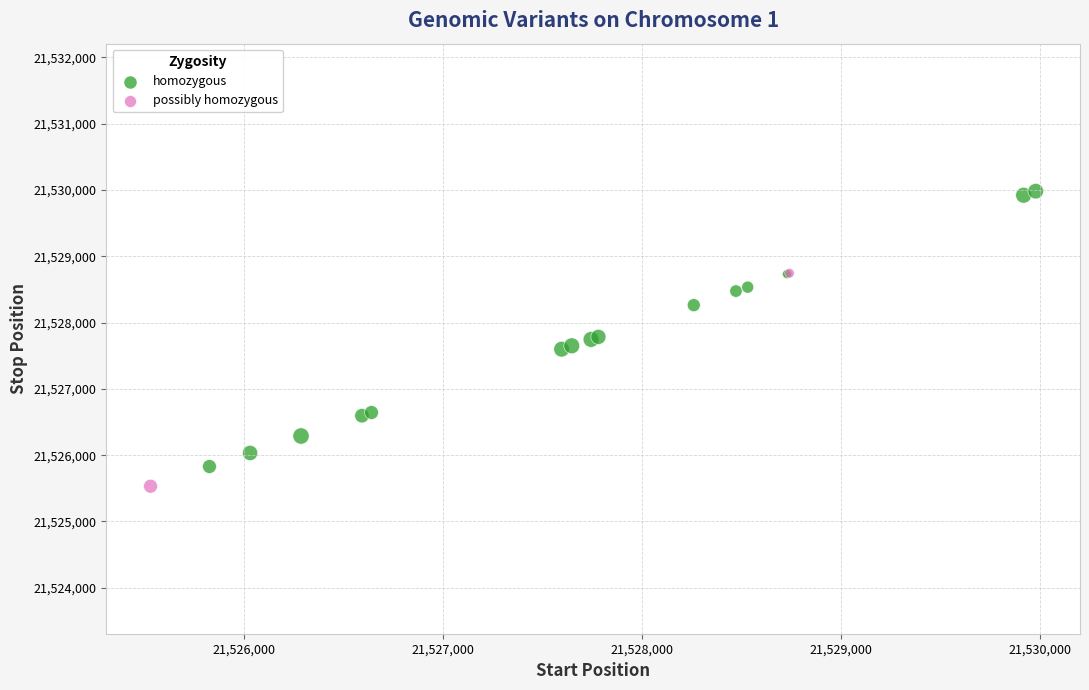

What are all the series names shown in the legend?

homozygous, possibly homozygous